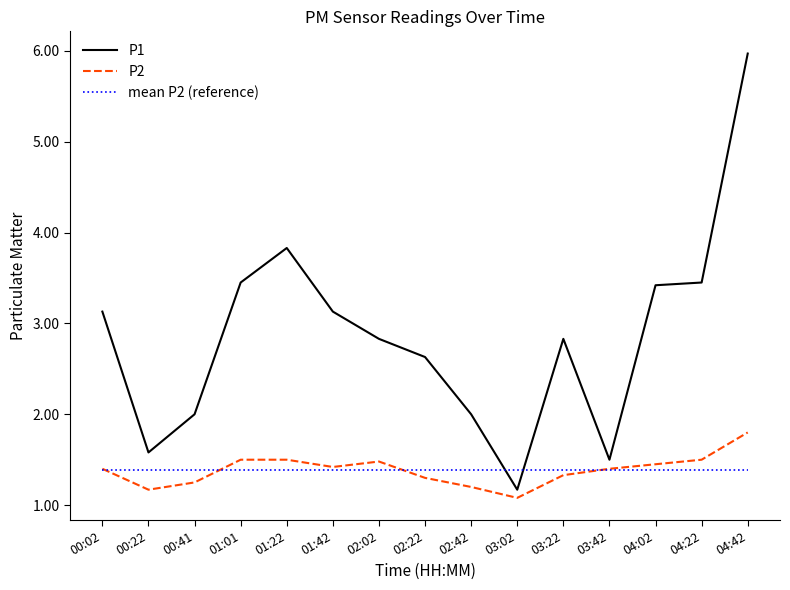

How many interior local valleys does the P2 series have?

3